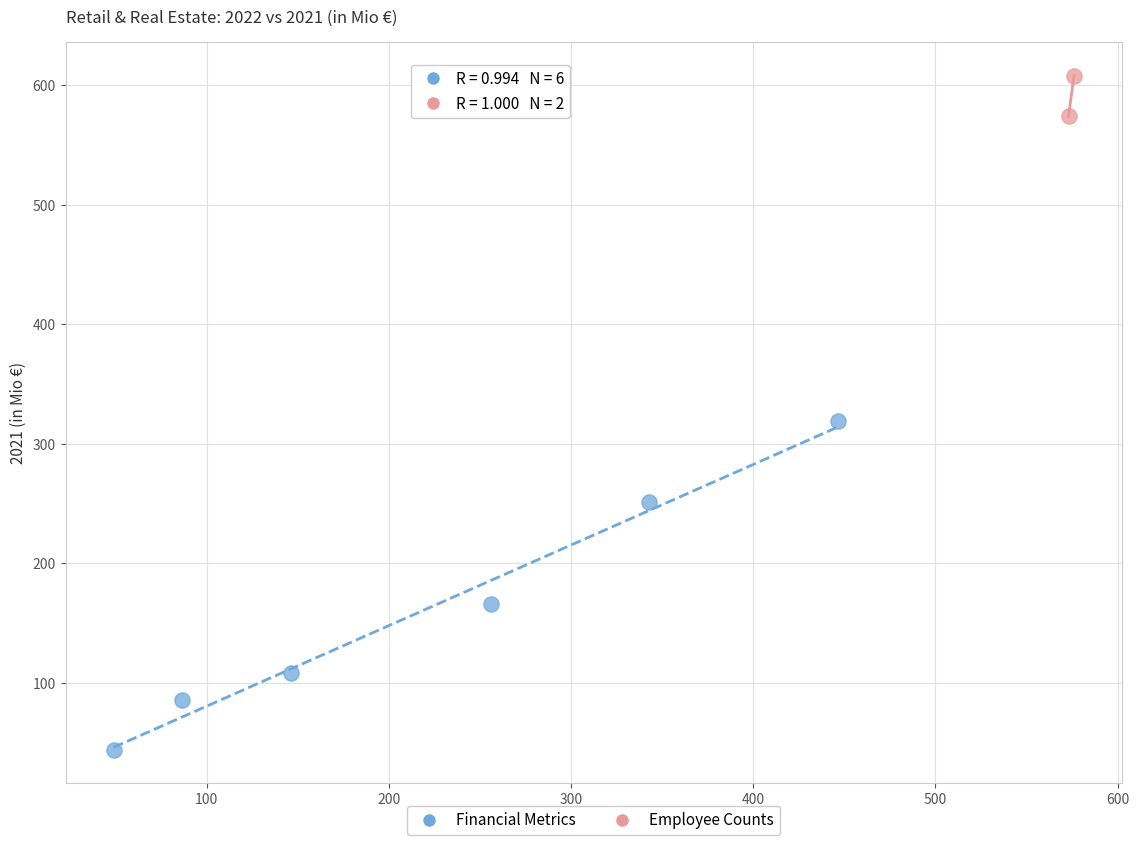

Which series contains the highest Y value?

Employee Counts